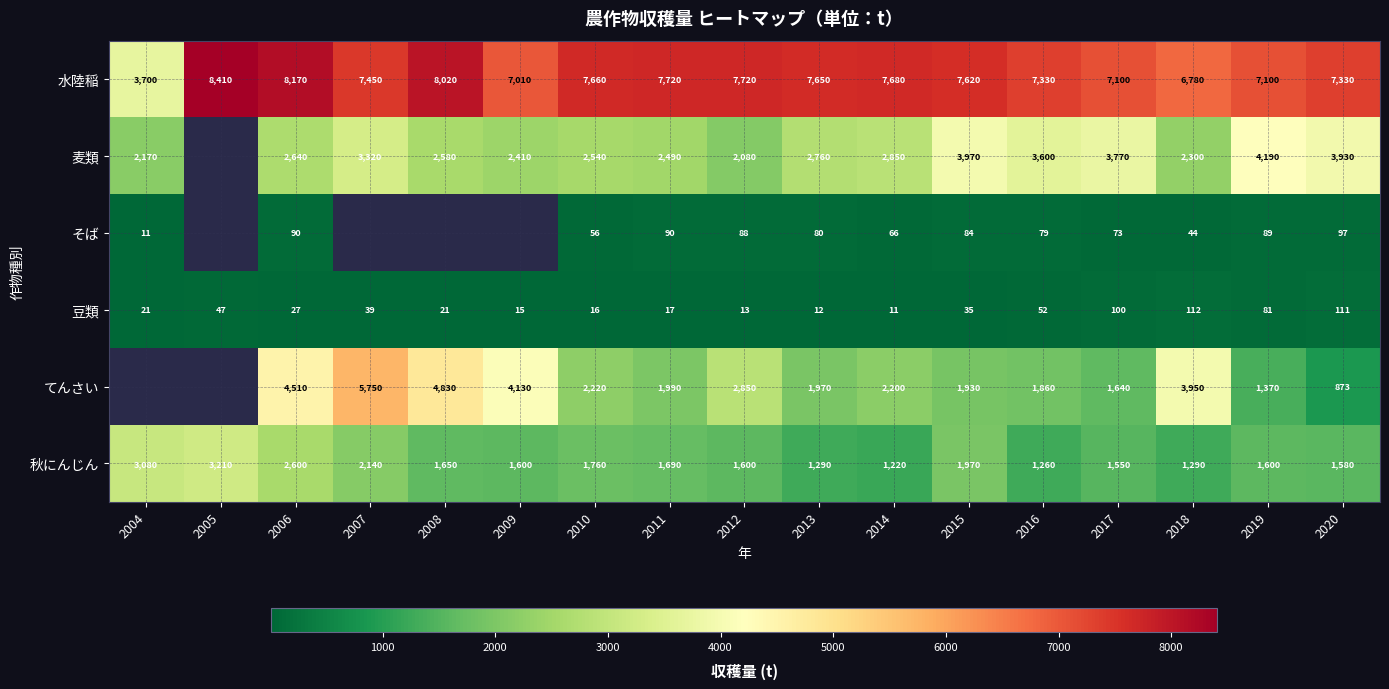

What is the sum of all 秋にんじん values?

31090